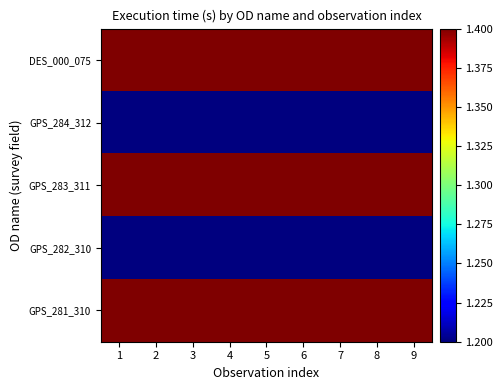

Reading left to right, what are all the values shown in this chart?

DES_000_075: 1=1.4	2=1.4	3=1.4	4=1.4	5=1.4	6=1.4	7=1.4	8=1.4	9=1.4
GPS_284_312: 1=1.2	2=1.2	3=1.2	4=1.2	5=1.2	6=1.2	7=1.2	8=1.2	9=1.2
GPS_283_311: 1=1.4	2=1.4	3=1.4	4=1.4	5=1.4	6=1.4	7=1.4	8=1.4	9=1.4
GPS_282_310: 1=1.2	2=1.2	3=1.2	4=1.2	5=1.2	6=1.2	7=1.2	8=1.2	9=1.2
GPS_281_310: 1=1.4	2=1.4	3=1.4	4=1.4	5=1.4	6=1.4	7=1.4	8=1.4	9=1.4